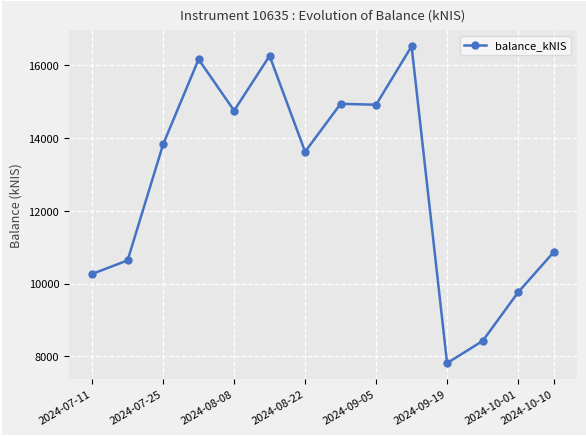

True or false: there are more than 0 points higher than both neighbors.

True